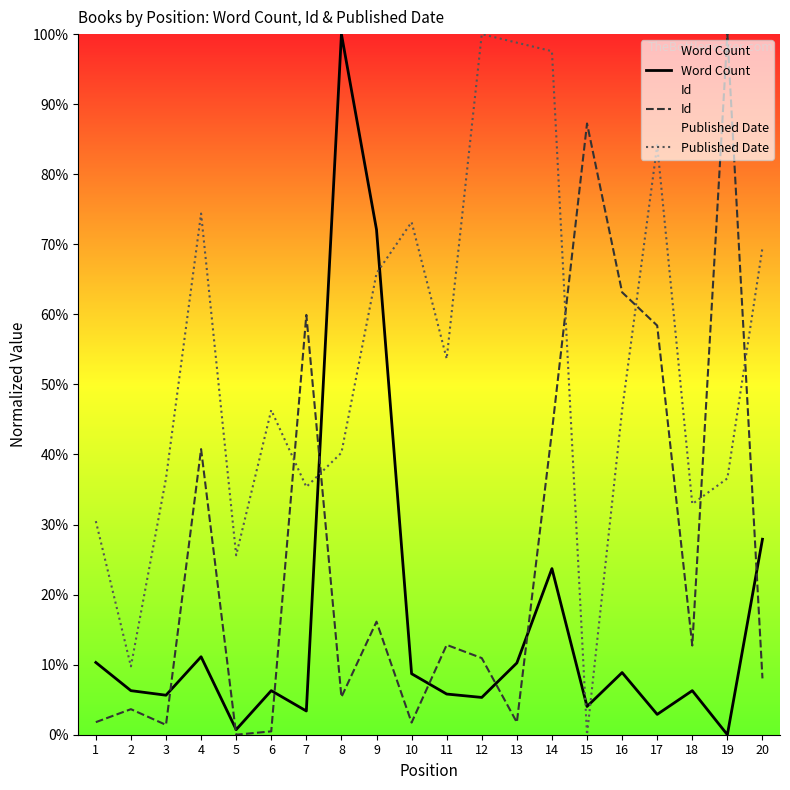

Reading left to right, extract all data points from this chart.

Word Count: 10.3	6.3	5.6	11.1	0.7	6.3	3.4	100.0	72.1	8.7	5.8	5.3	10.2	23.7	4.0	8.9	2.9	6.3	0.0	27.9
Id: 1.8	3.6	1.4	40.8	0.0	0.5	59.9	5.4	16.1	1.7	12.8	10.9	1.8	43.3	87.2	63.2	58.4	12.7	100.0	8.0
Published Date: 30.5	9.8	36.6	74.4	25.6	46.3	35.4	40.2	65.9	73.2	53.7	100.0	98.8	97.6	0.0	46.3	84.1	32.9	36.6	69.5